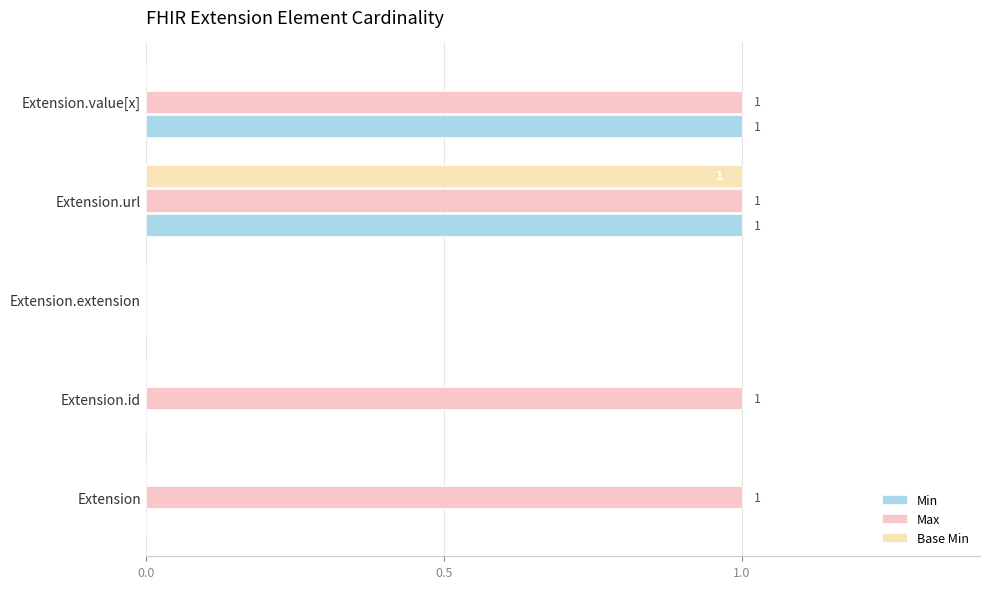

Count the number of data series in this chart.

3